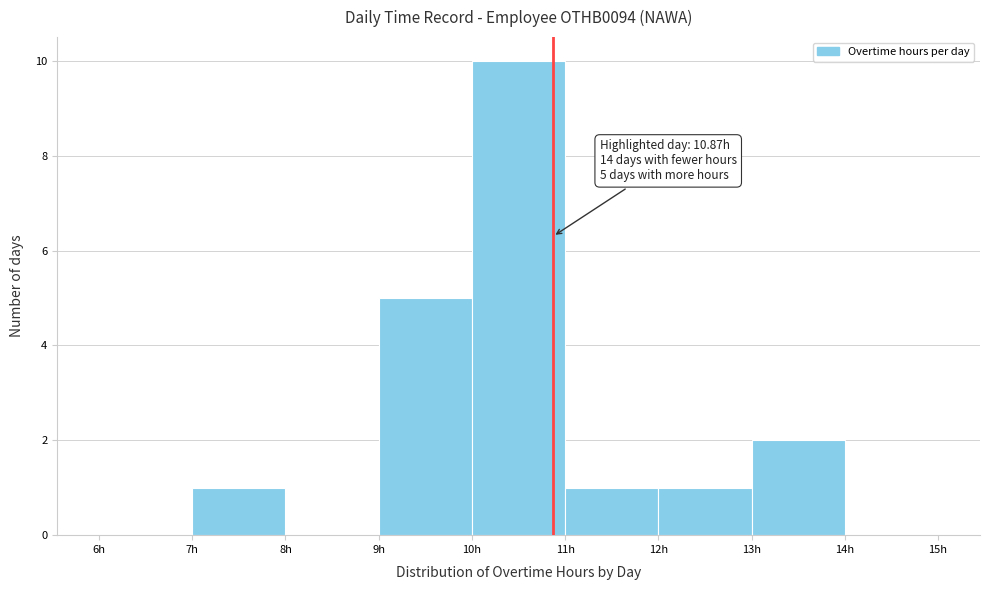

Over which range of the x-axis is the bar tallest?

10 to 11